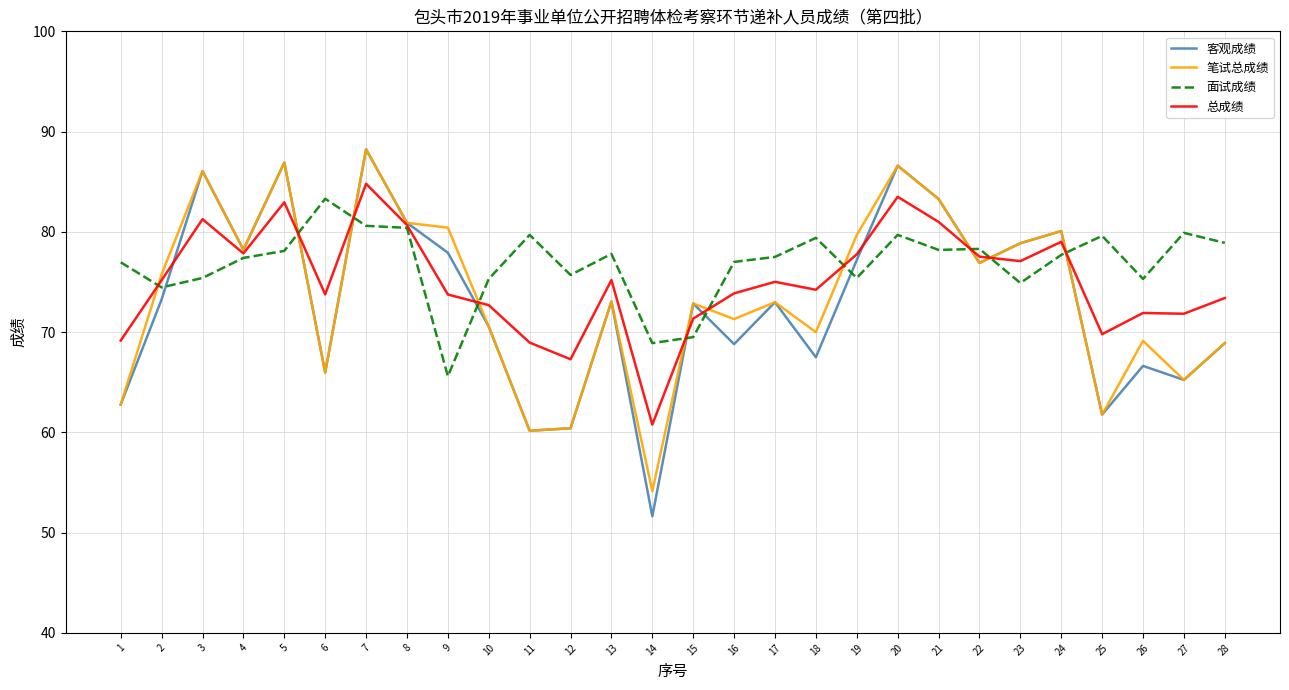

The value of 面试成绩 at 4 is 77.4. True or false?

True